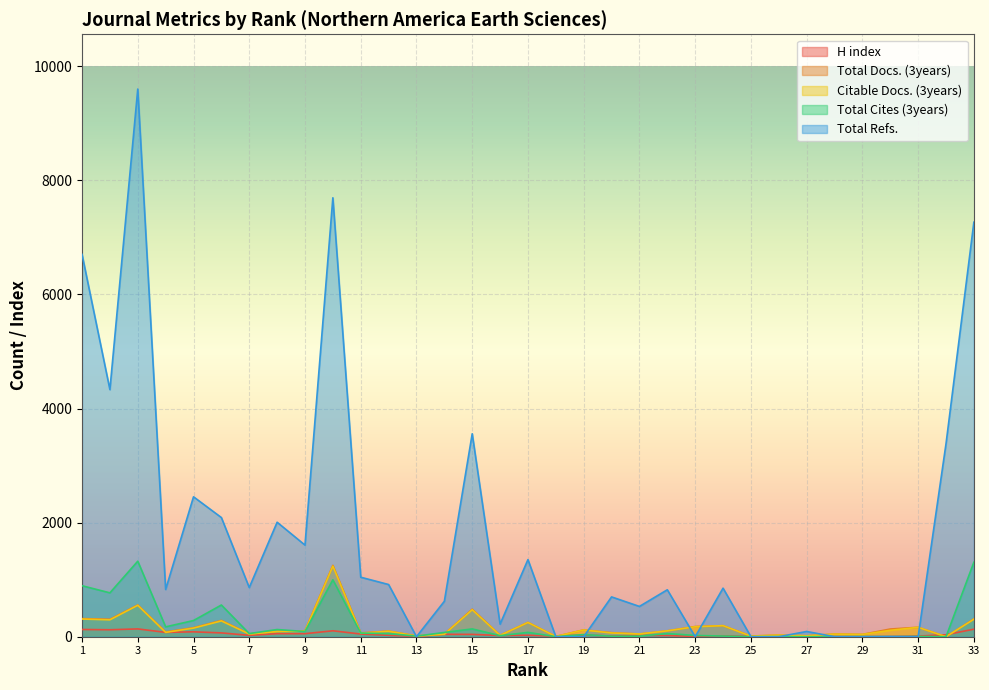

At which category does Total Cites (3years) reach its first local peak?

3